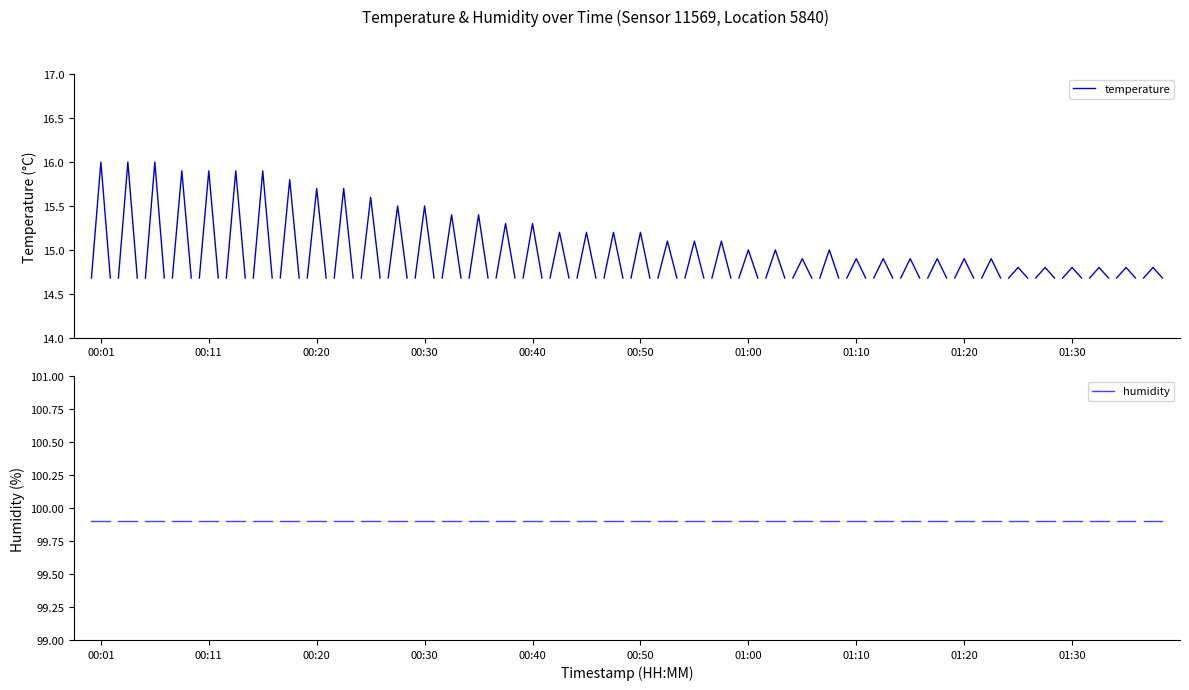

True or false: temperature and humidity intersect in this chart.

False